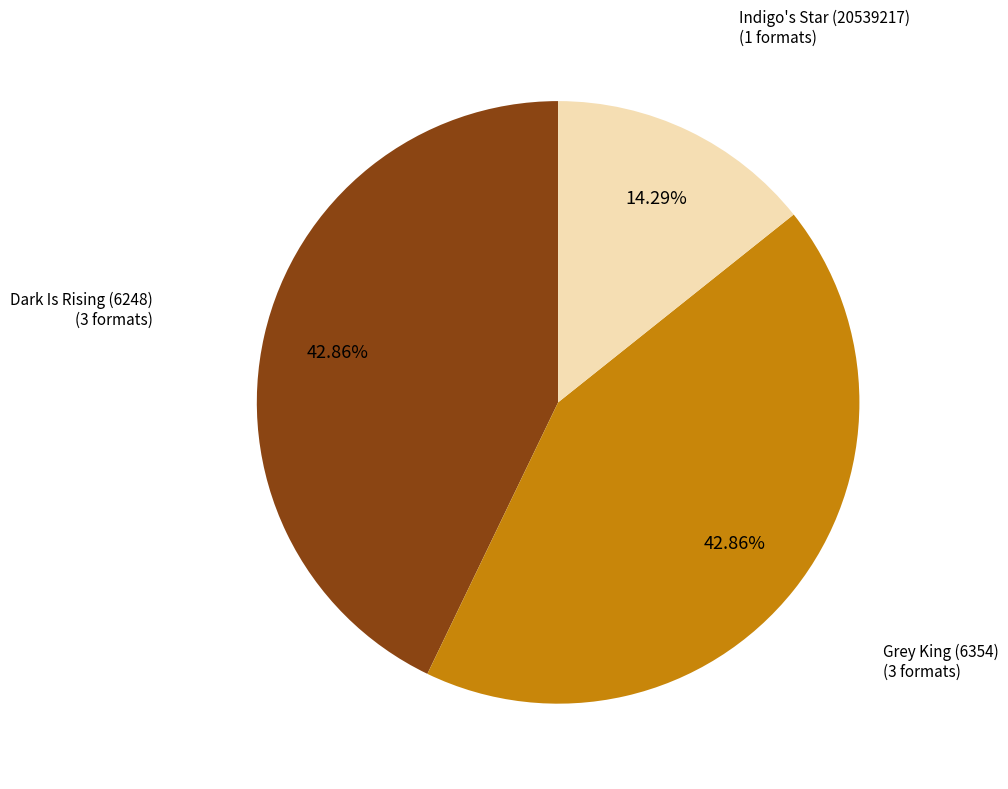

Does any single category account for the majority?

No